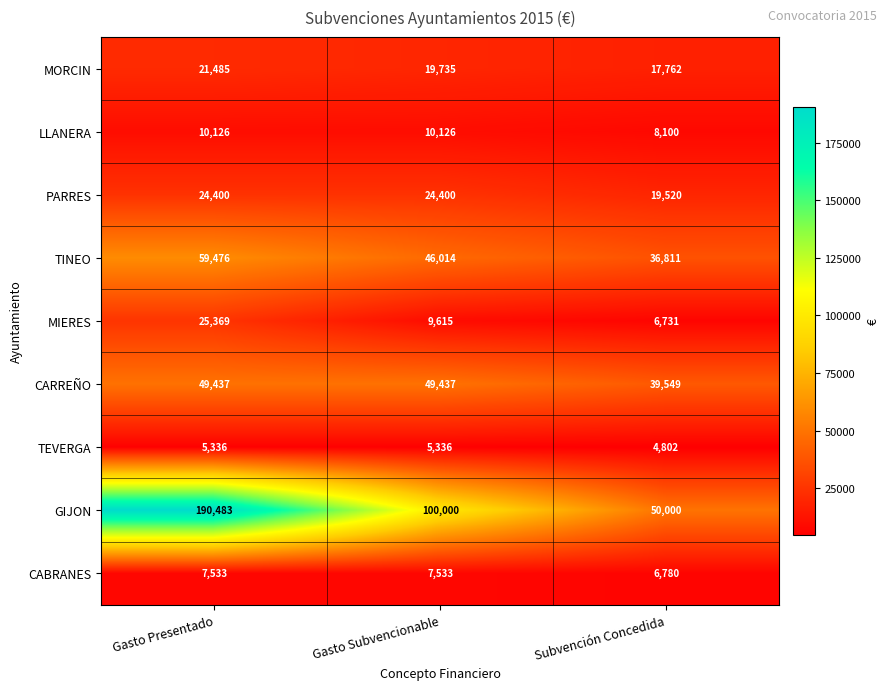

Which category has the lowest value across all series?

Subvención Concedida